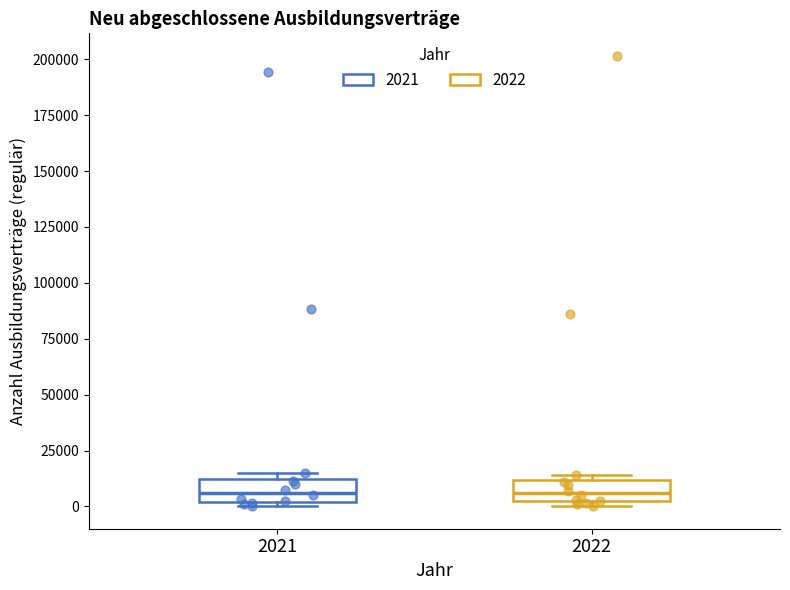

Where is the lower edge of the box at x = 2022 on the y-axis? The values are not printed on the chart, so give them approximately, as read against the axis.

0